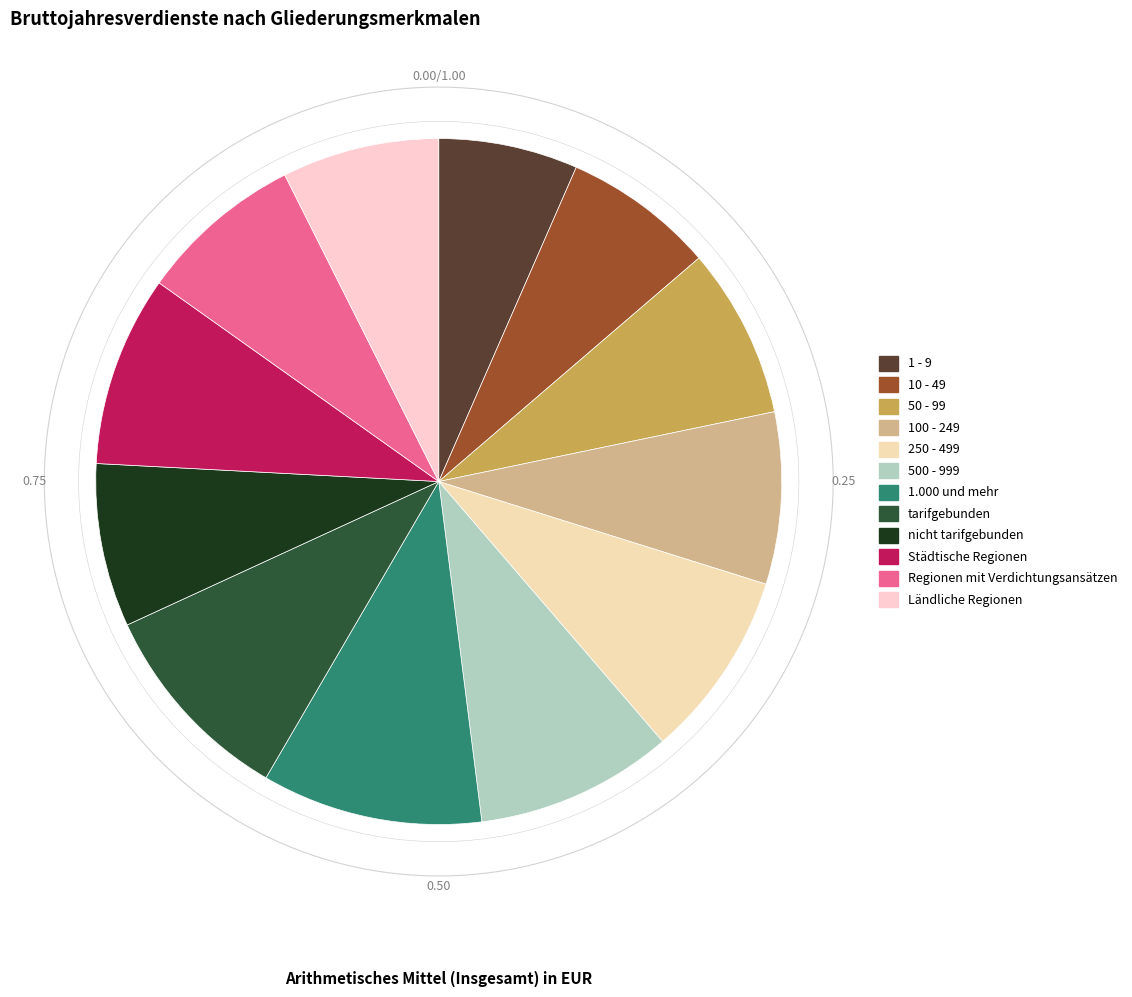

Which category has the smallest portion of the pie?

1 - 9